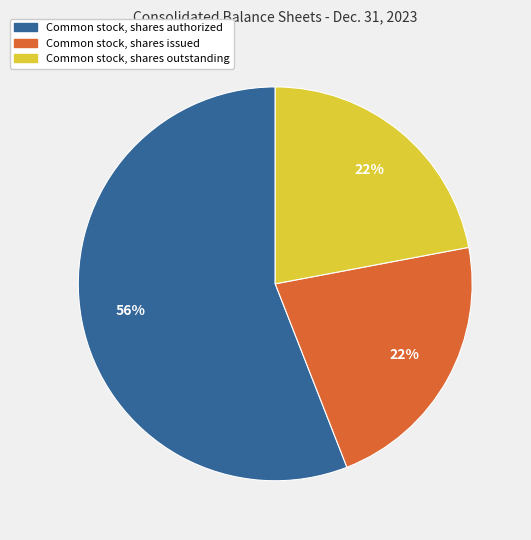

Approximately how many times larger is the value at Common stock, shares authorized compared to Common stock, shares issued?

2.5